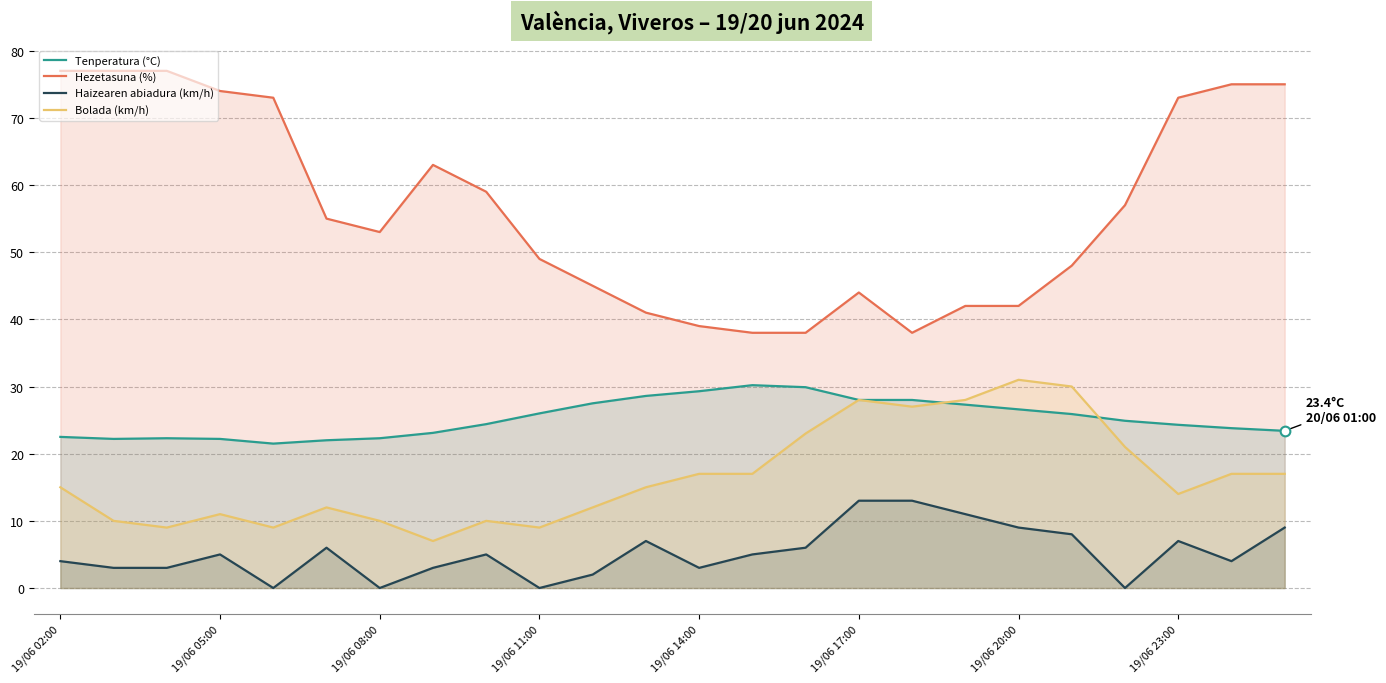

Reading right to left, extract all data points from this chart.

Tenperatura (°C): 23.4	23.8	24.3	24.9	25.9	26.6	27.3	28.0	28.0	29.9	30.2	29.3	28.6	27.5	26.0	24.4	23.1	22.3	22.0	21.5	22.2	22.3	22.2	22.5
Hezetasuna (%): 75.0	75.0	73.0	57.0	48.0	42.0	42.0	38.0	44.0	38.0	38.0	39.0	41.0	45.0	49.0	59.0	63.0	53.0	55.0	73.0	74.0	77.0	77.0	77.0
Haizearen abiadura (km/h): 9.0	4.0	7.0	0.0	8.0	9.0	11.0	13.0	13.0	6.0	5.0	3.0	7.0	2.0	0.0	5.0	3.0	0.0	6.0	0.0	5.0	3.0	3.0	4.0
Bolada (km/h): 17.0	17.0	14.0	21.0	30.0	31.0	28.0	27.0	28.0	23.0	17.0	17.0	15.0	12.0	9.0	10.0	7.0	10.0	12.0	9.0	11.0	9.0	10.0	15.0